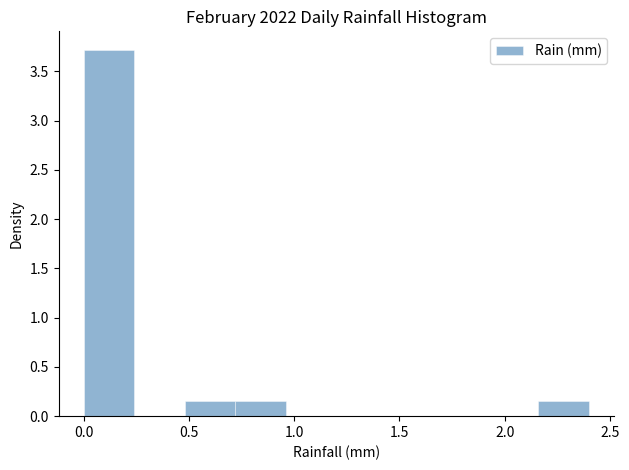

Reading left to right, list every bar in this chart as the range it spans on the x-axis followed by its height. Neither the bar edges nor the heights are printed on the chart, so give them approximately, as read against the axes.

0.00 to 0.24: 3.70
0.24 to 0.48: 0
0.48 to 0.72: 0.15
0.72 to 0.96: 0.15
0.96 to 1.20: 0
1.20 to 1.44: 0
1.44 to 1.68: 0
1.68 to 1.92: 0
1.92 to 2.16: 0
2.16 to 2.40: 0.15